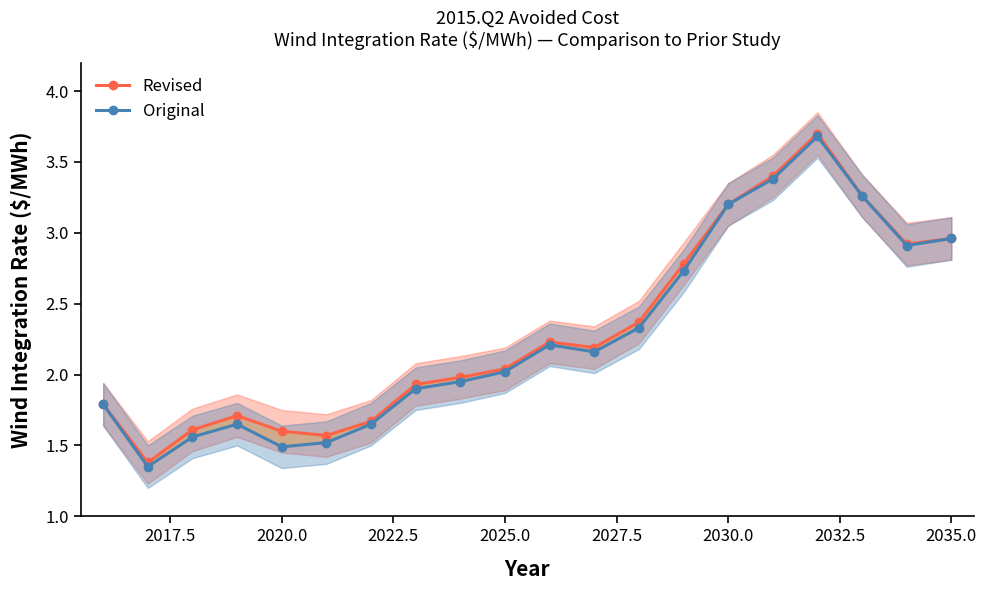

Which series has the largest total across all categories?

Revised